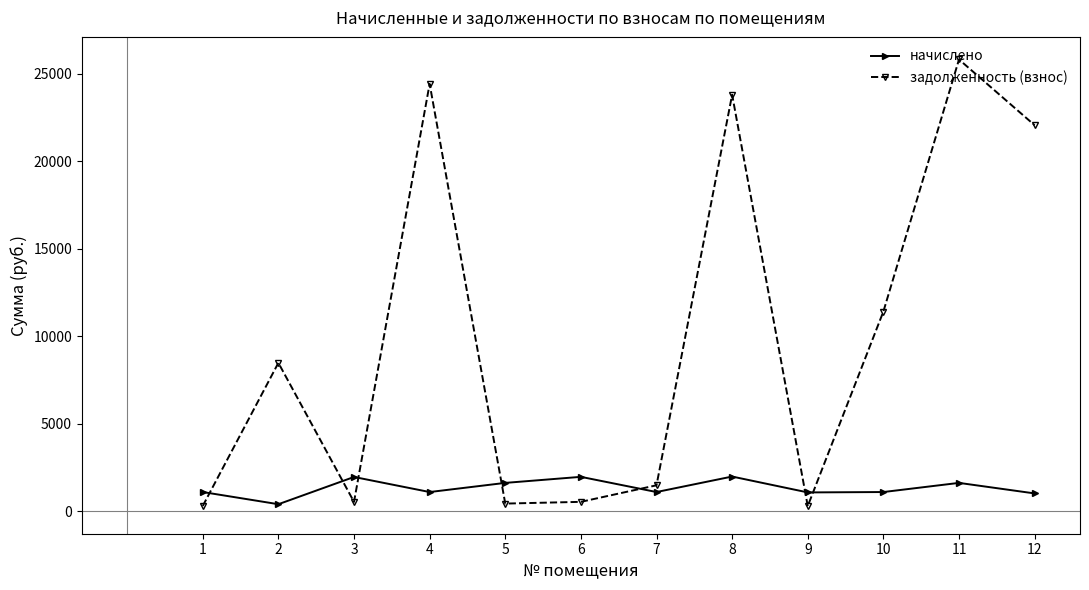

What is the maximum value shown in the chart?

25824.2